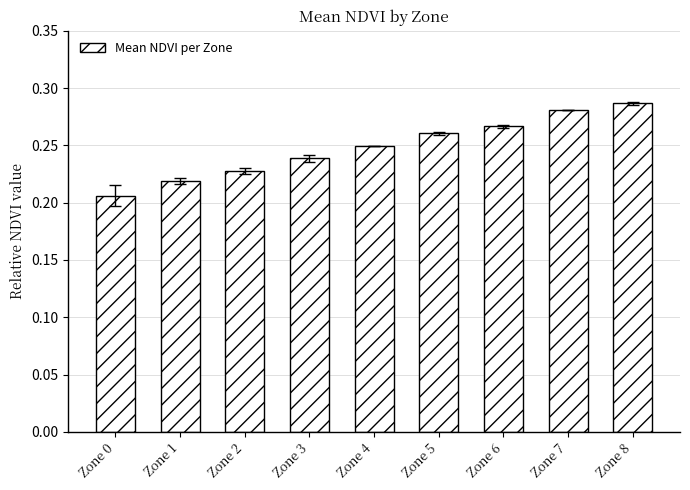

What is the sum of all values?

2.2